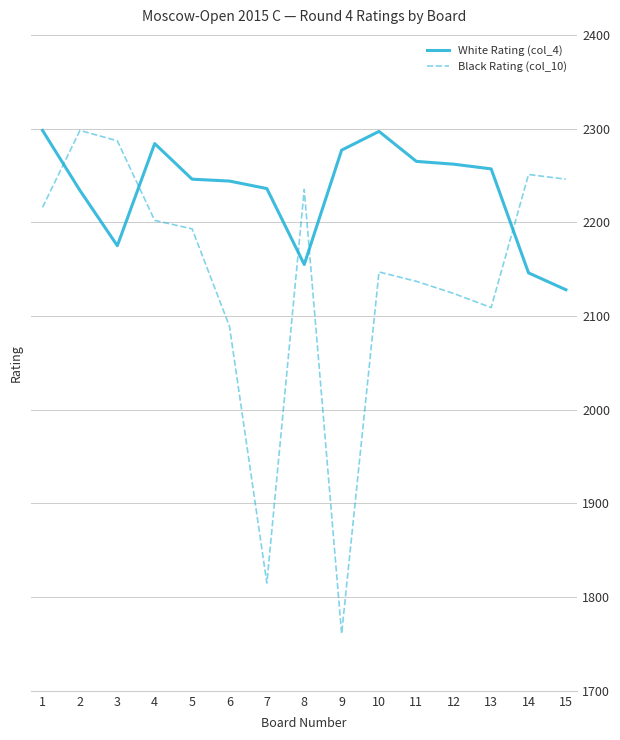

What value does the Black Rating (col_10) series have at 11?

2137